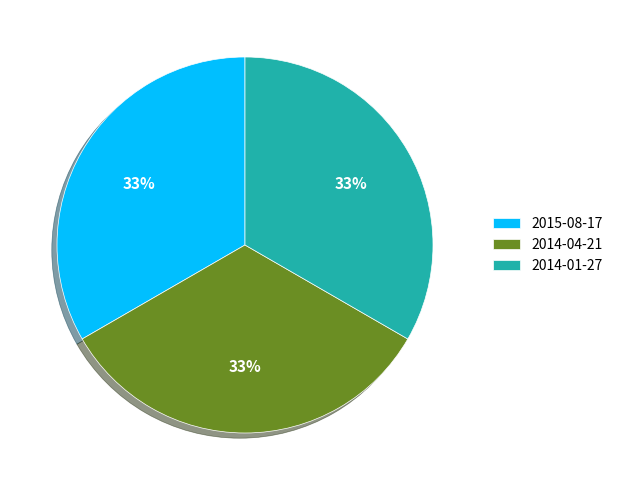

To the nearest percent, what is the difference between the largest and smallest slice percentages?

0%